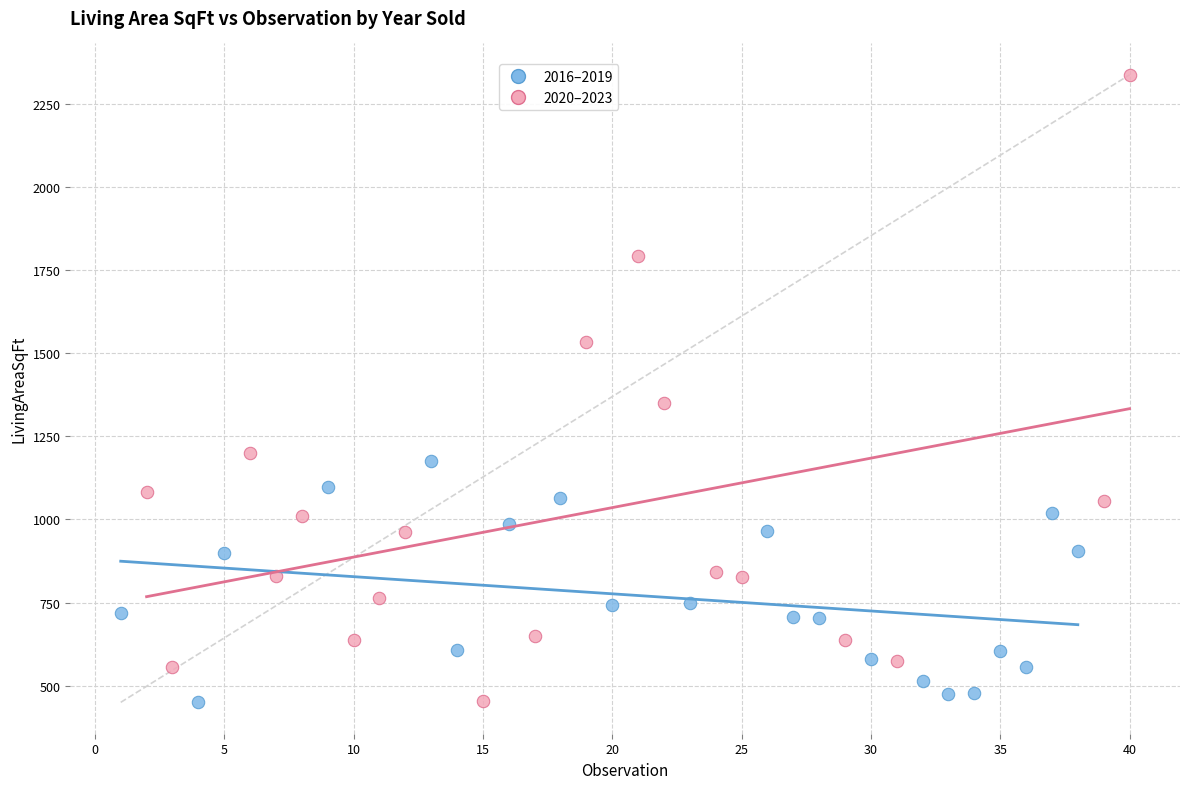

Which series contains the highest Y value?

2020–2023